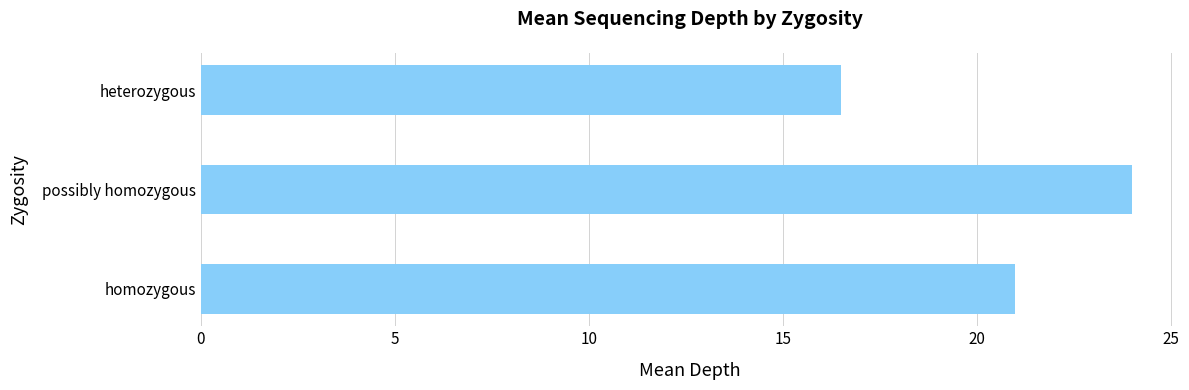

Reading bottom to top, extract all data points from this chart.

21.0	24.0	16.5